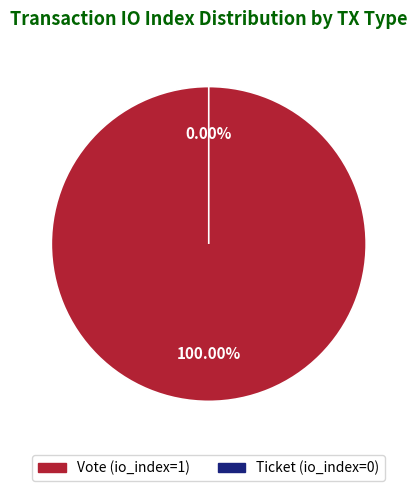

What is the majority slice?

Vote (io_index=1)